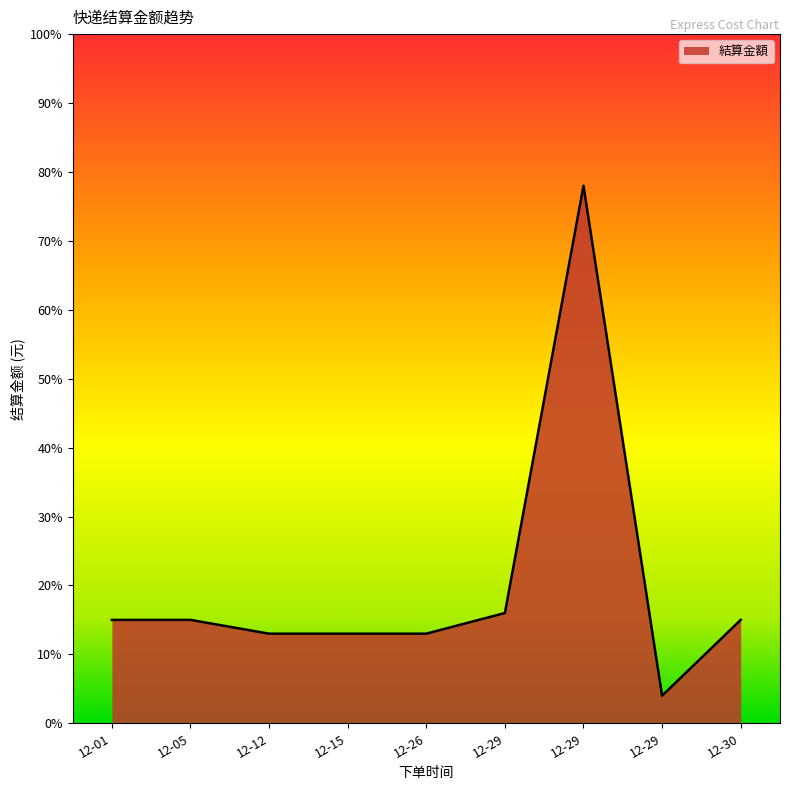

Reading left to right, transcribe all the data shown in this chart.

12-01=15	12-05=15	12-12=13	12-15=13	12-26=13	12-29=16	12-29=78	12-29=4	12-30=15